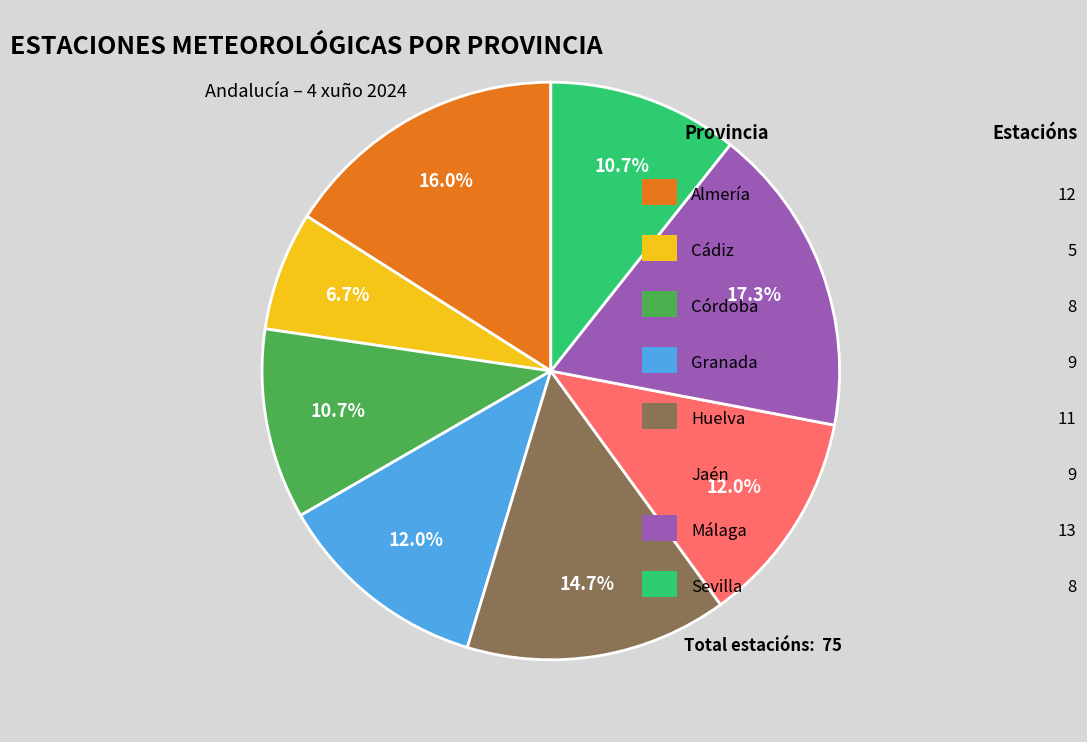

How many slices are in this pie chart?

8